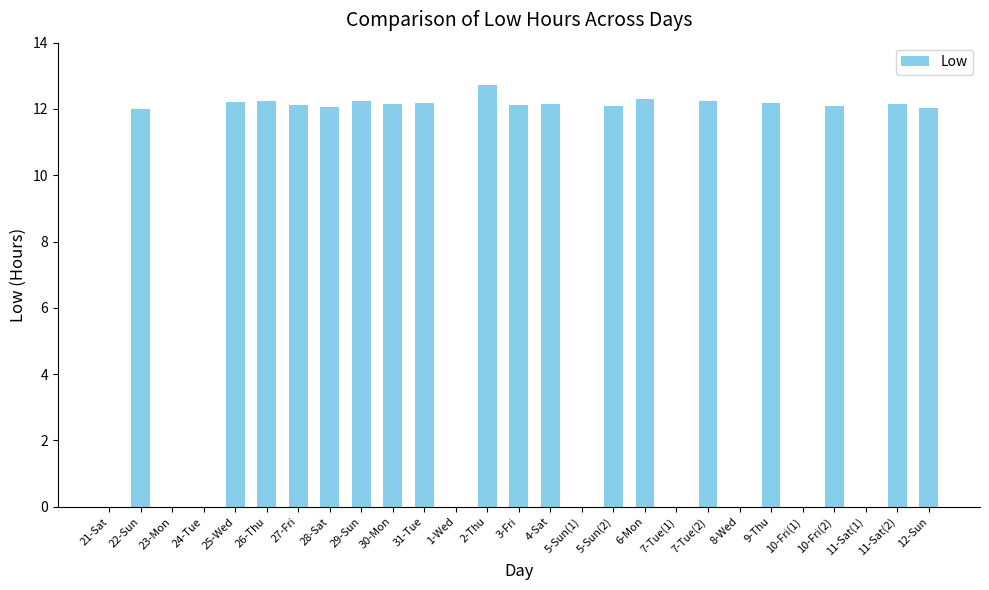

What is the sum of all values?

219.3